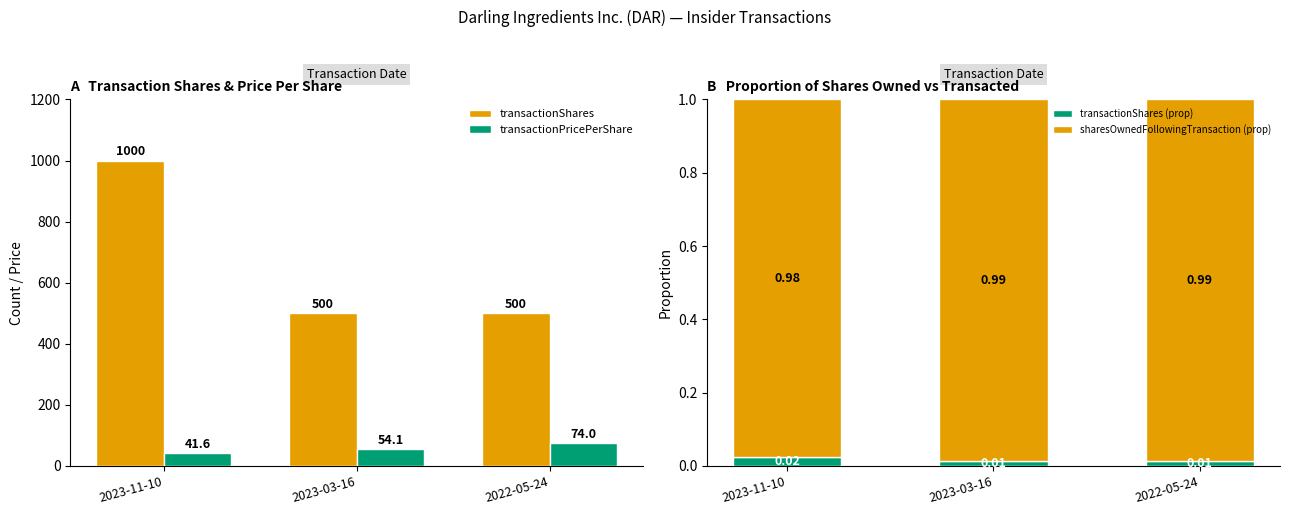

Rank the series at 2022-05-24 from lowest to highest value.

transactionShares (prop), sharesOwnedFollowingTransaction (prop), transactionPricePerShare, transactionShares